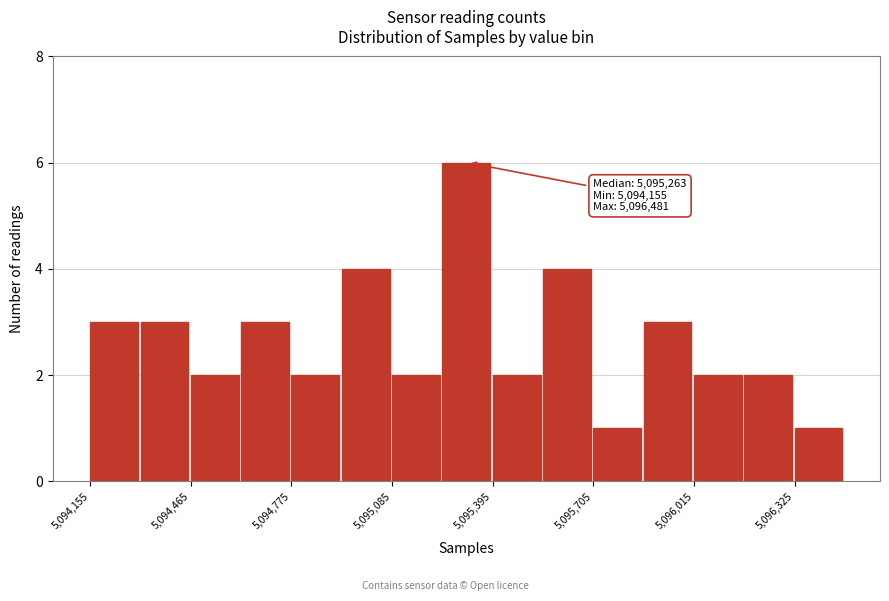

Read against the x-axis, roughly where is the centre of the tallest bar?

5095300